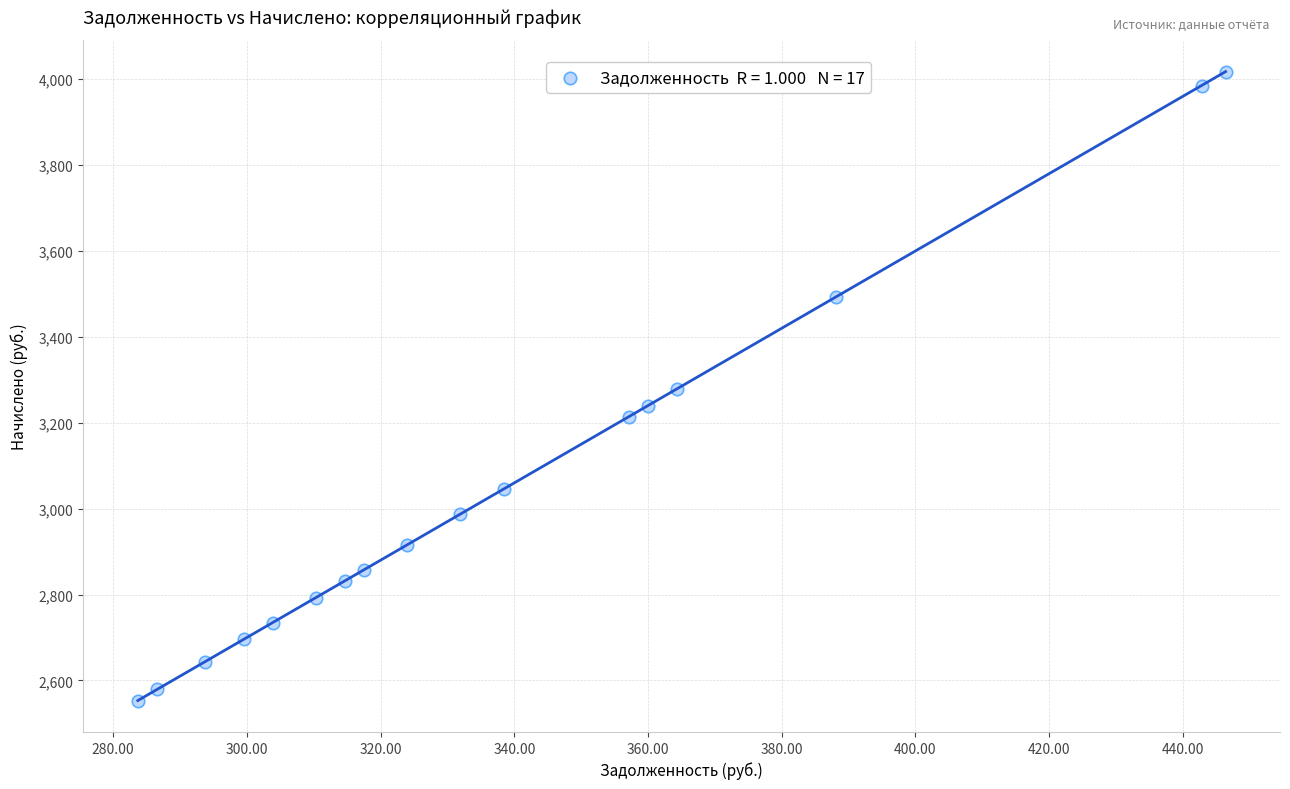

What is the range of Y values (max minus min)?

1464.5